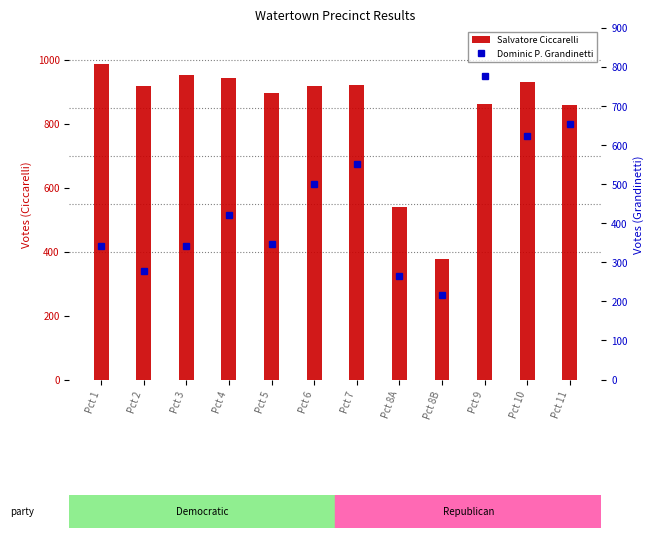

What is the difference between the second highest and second lowest values in the Salvatore Ciccarelli series?

412